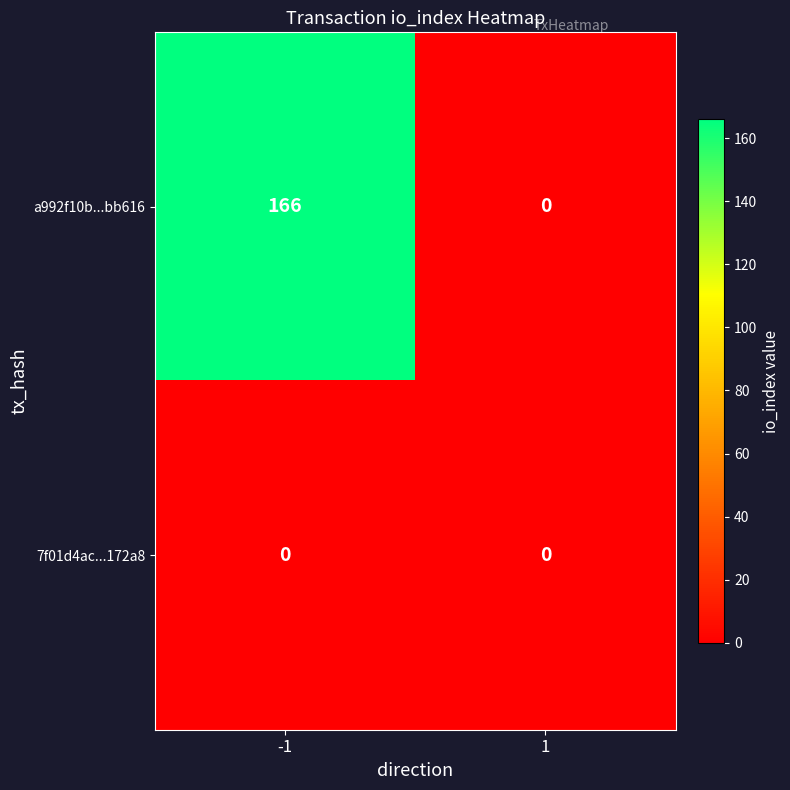

True or false: a992f10b...bb616 has a value of 166 at -1.

True